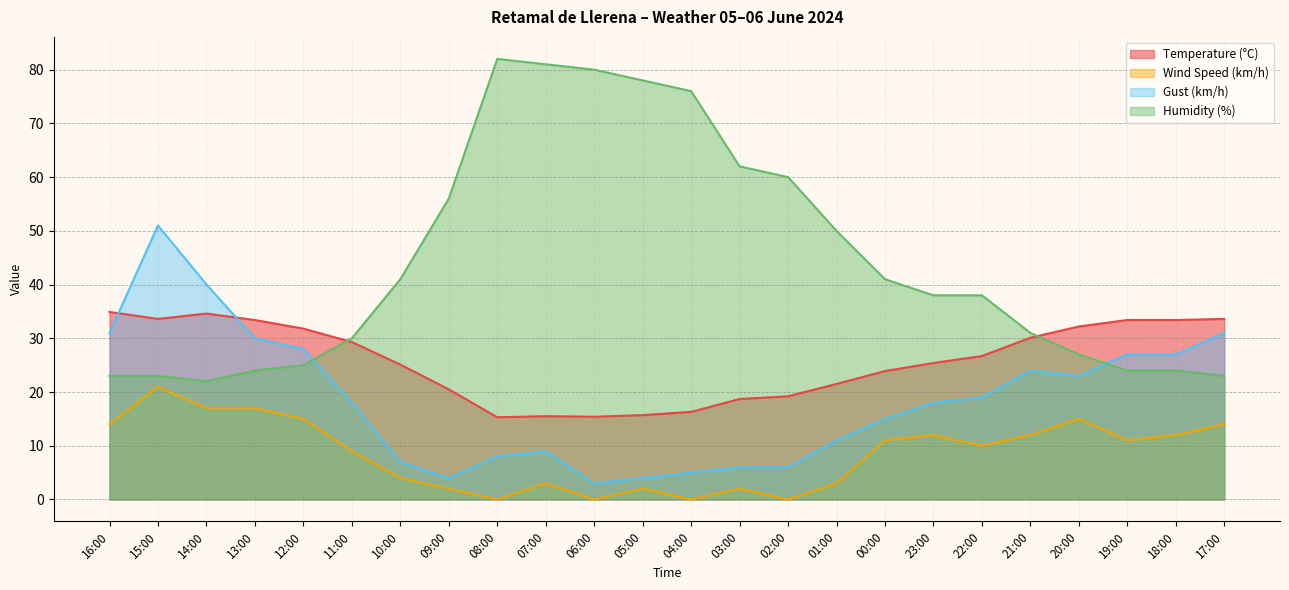

List the series in order of their overall mean, highest first.

Humidity (%), Temperature (°C), Gust (km/h), Wind Speed (km/h)